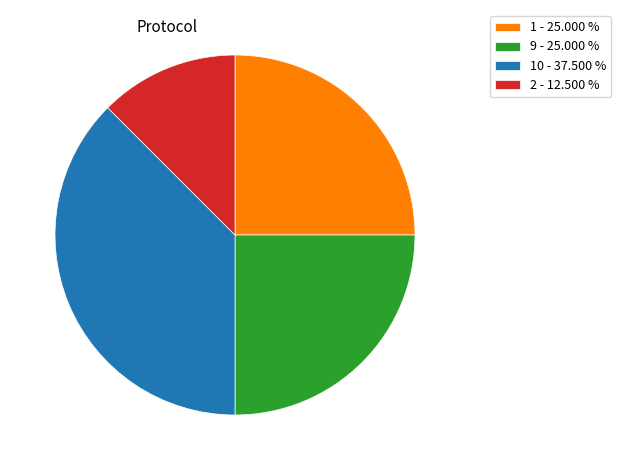

Does any single category account for the majority?

No